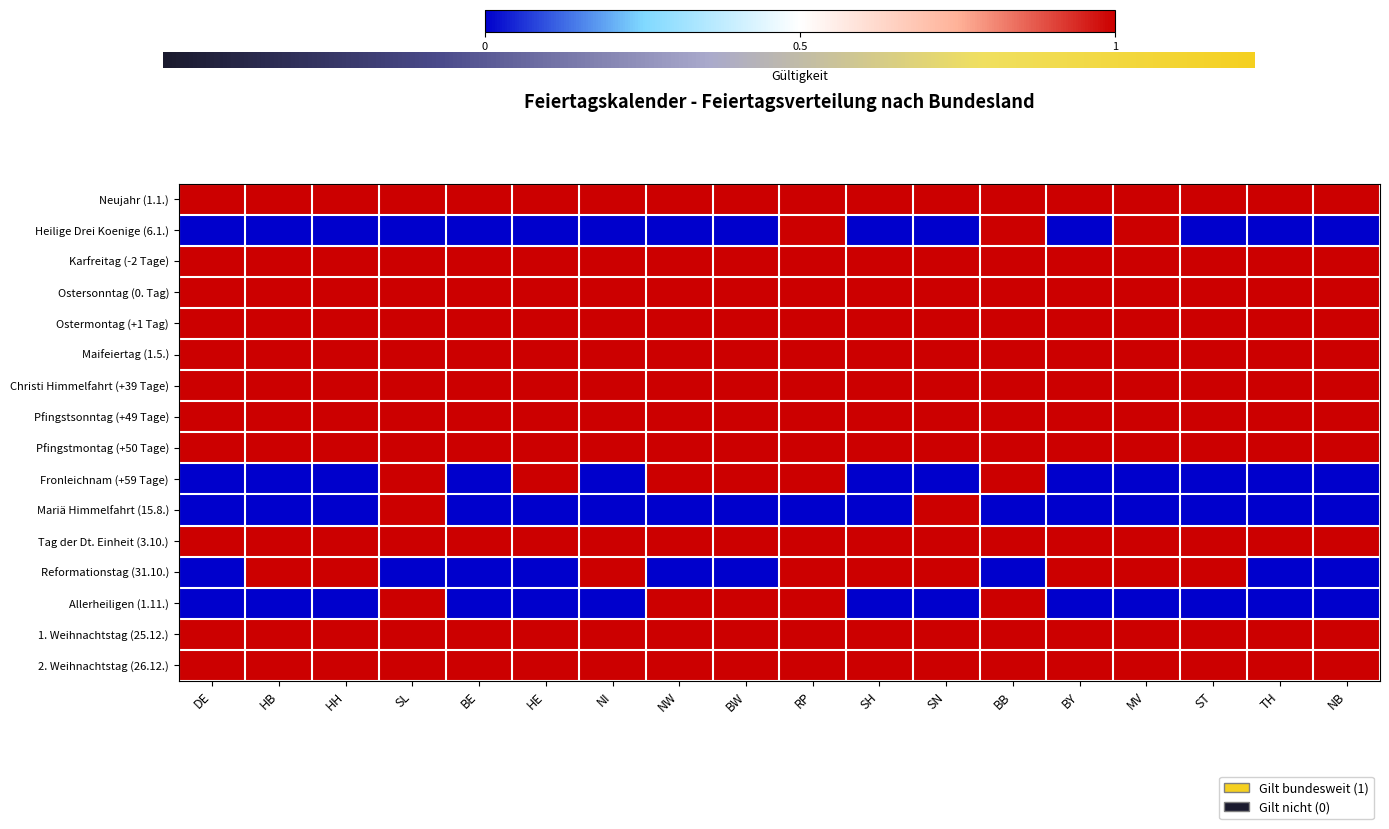

At which label is 1. Weihnachtstag (25.12.) closest to 1?

DE